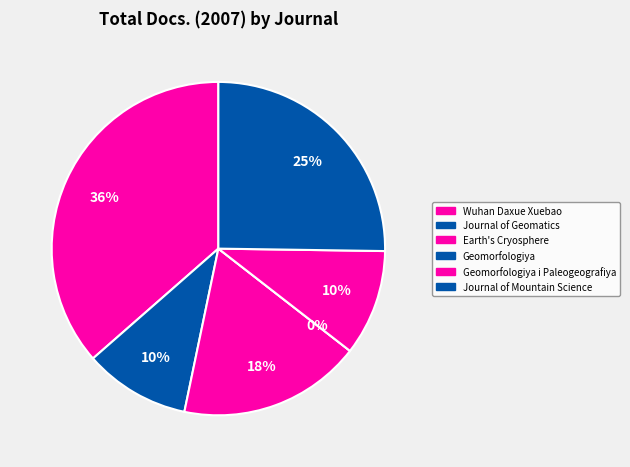

True or false: Geomorfologiya accounts for 1% of the total.

False